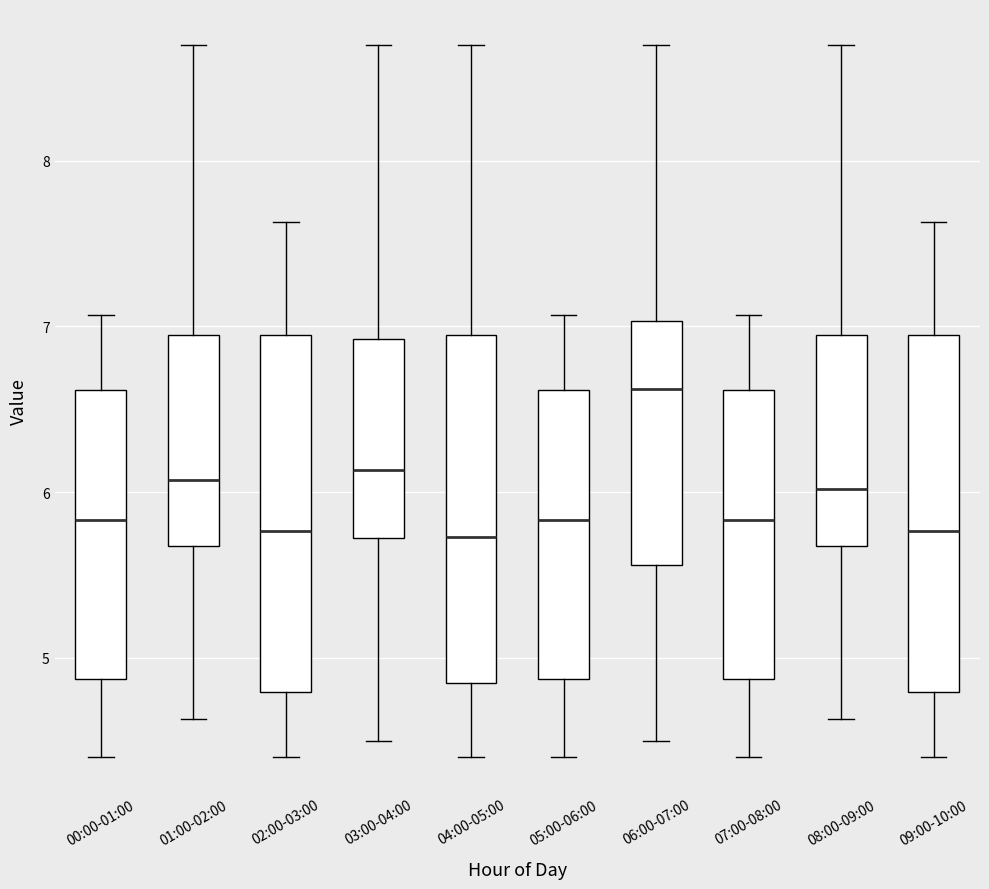

Reading left to right, read every box against the y-axis: the position of its median line, the range the box covers, and the ends of its whiskers. The values are not printed on the chart, so give them approximately, as read against the axis.

00:00-01:00: median 5.8, box 4.9 to 6.6, whiskers 4.4 to 7.1
01:00-02:00: median 6.1, box 5.7 to 6.9, whiskers 4.6 to 8.7
02:00-03:00: median 5.8, box 4.8 to 6.9, whiskers 4.4 to 7.6
03:00-04:00: median 6.1, box 5.7 to 6.9, whiskers 4.5 to 8.7
04:00-05:00: median 5.7, box 4.8 to 6.9, whiskers 4.4 to 8.7
05:00-06:00: median 5.8, box 4.9 to 6.6, whiskers 4.4 to 7.1
06:00-07:00: median 6.6, box 5.6 to 7.0, whiskers 4.5 to 8.7
07:00-08:00: median 5.8, box 4.9 to 6.6, whiskers 4.4 to 7.1
08:00-09:00: median 6.0, box 5.7 to 6.9, whiskers 4.6 to 8.7
09:00-10:00: median 5.8, box 4.8 to 6.9, whiskers 4.4 to 7.6